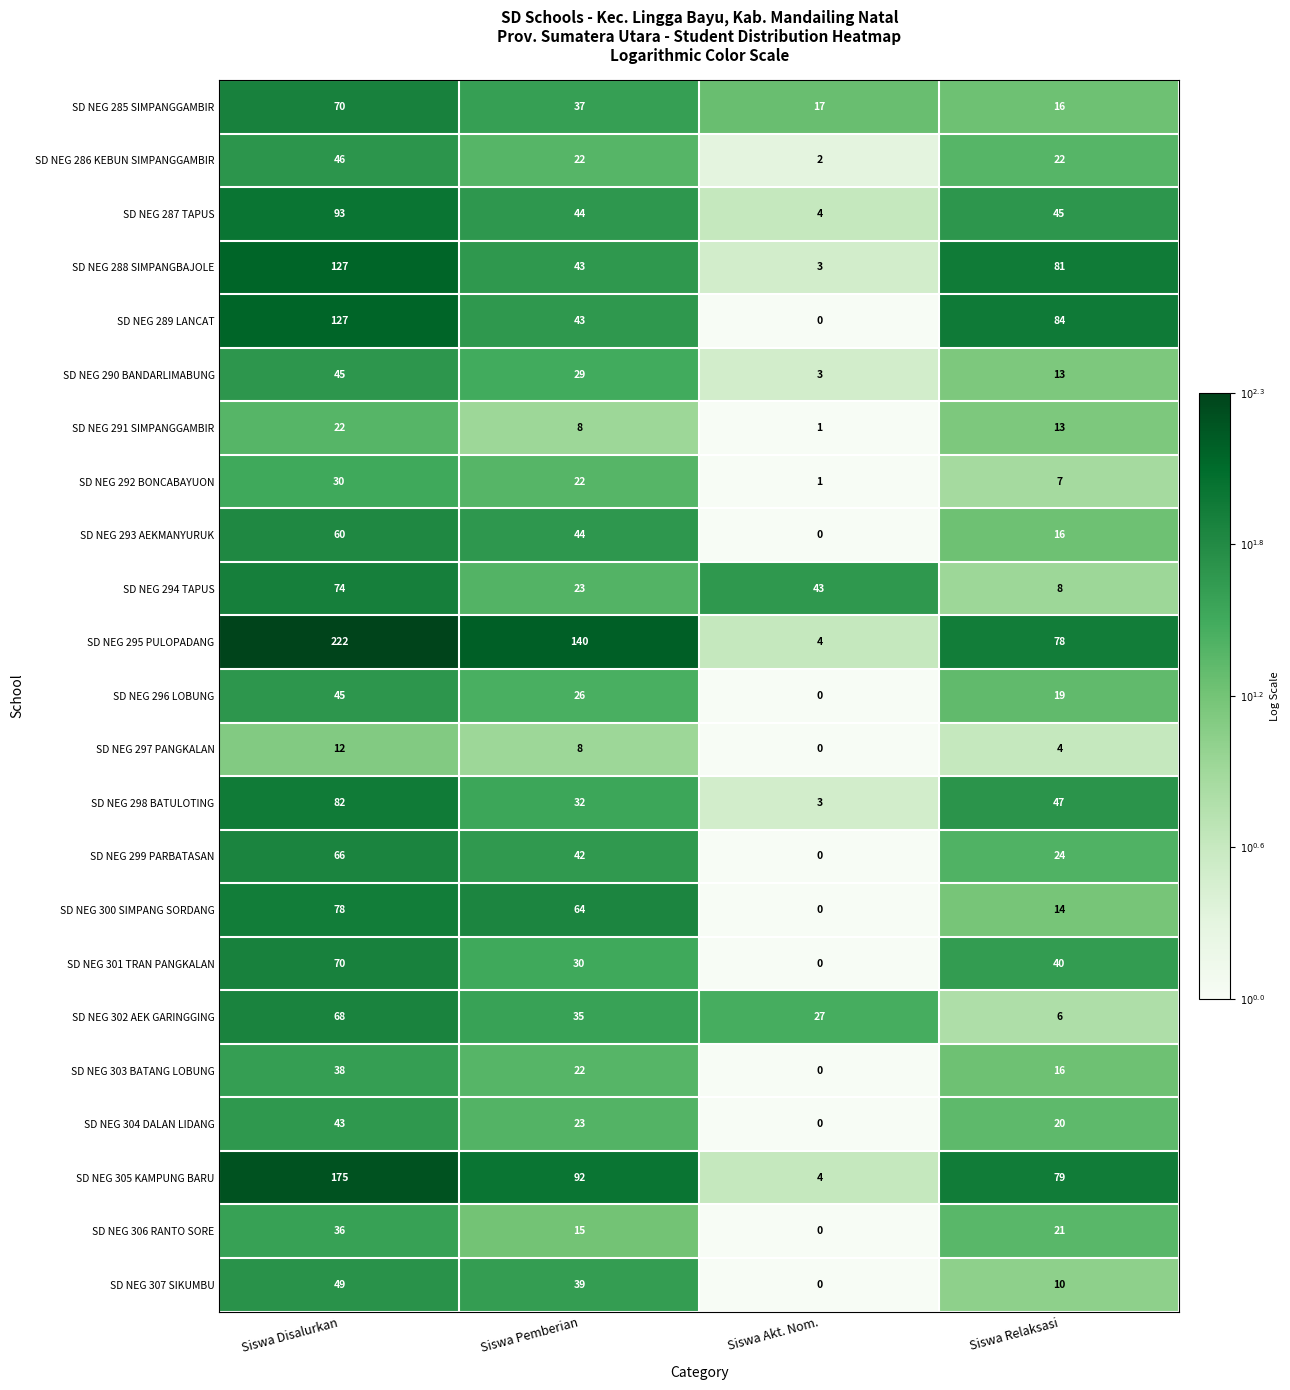

What is the difference between the maximum and minimum values in the SD NEG 287 TAPUS series?

89